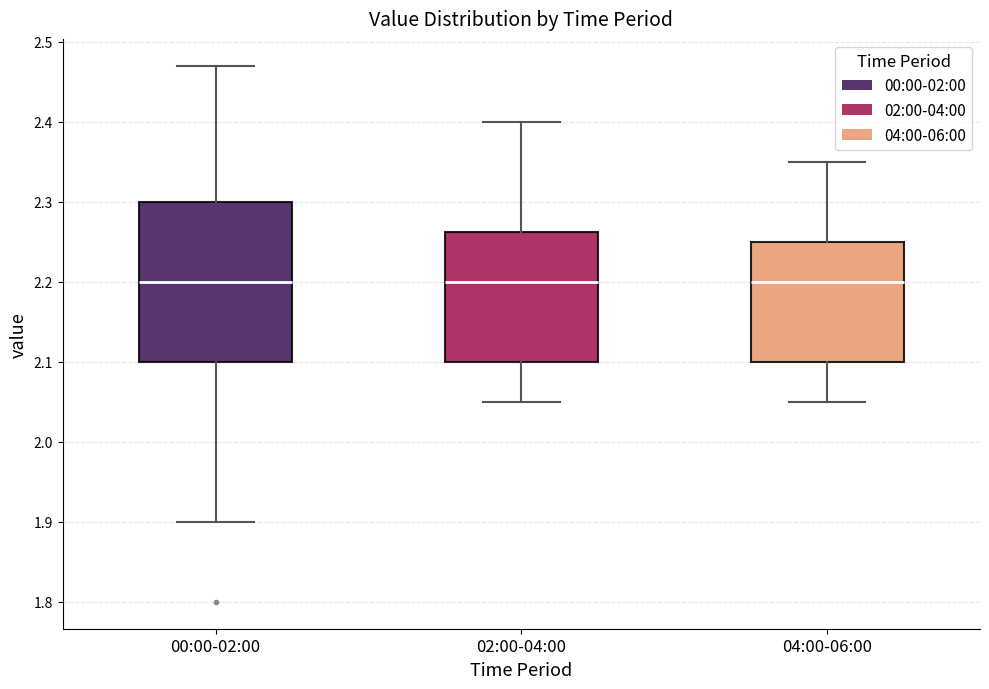

Reading left to right, transcribe this box plot: for each box, give where its median line is, the range the box spans, and where its two whiskers end, as read against the y-axis. The values are not printed on the chart, so give them approximately, as read against the axis.

00:00-02:00: median 2.20, box 2.10 to 2.30, whiskers 1.90 to 2.47
02:00-04:00: median 2.20, box 2.10 to 2.26, whiskers 2.05 to 2.40
04:00-06:00: median 2.20, box 2.10 to 2.25, whiskers 2.05 to 2.35